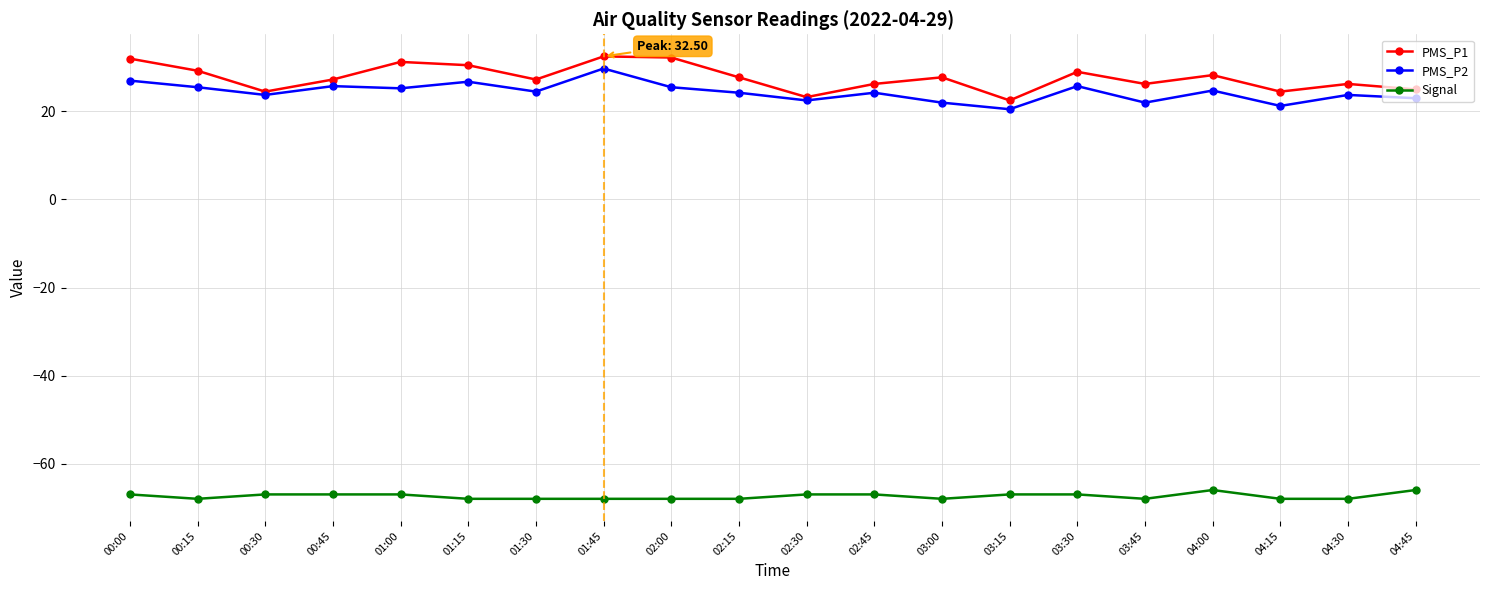

At how many categories does at least one series exceed 0?

20